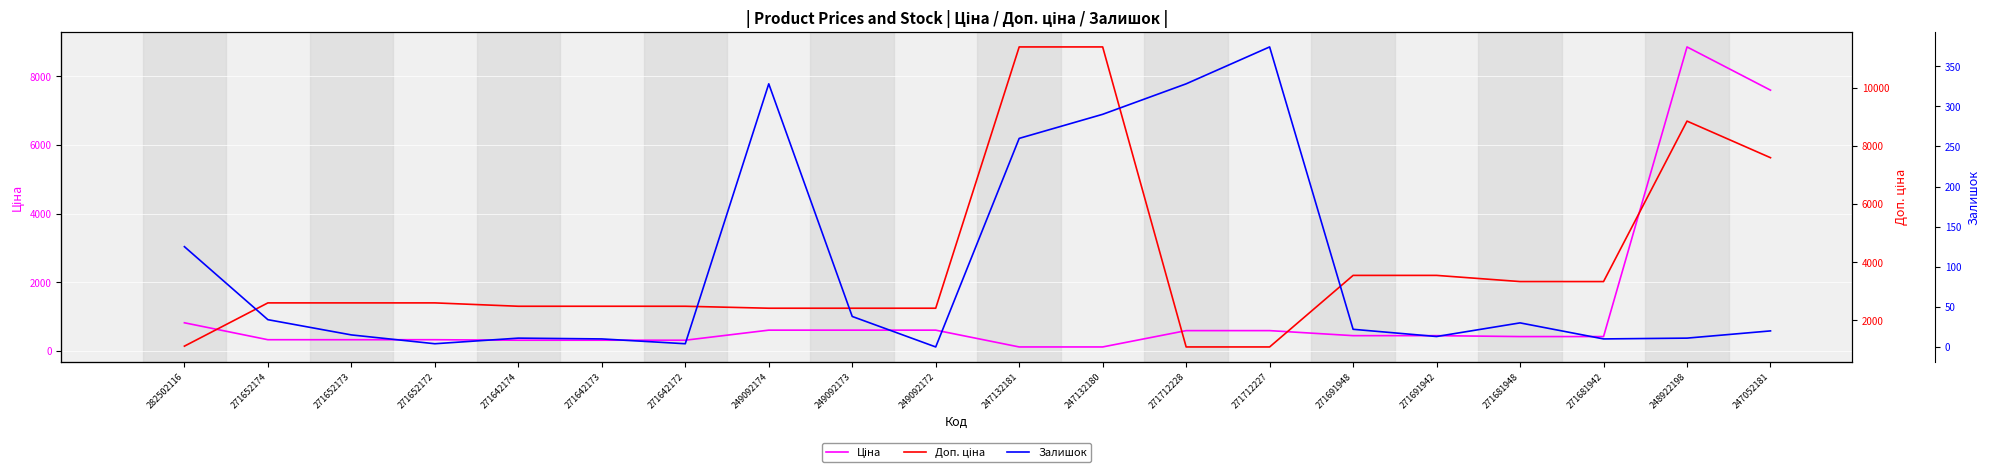

The value of Ціна at 271652173 is 324.8. True or false?

True